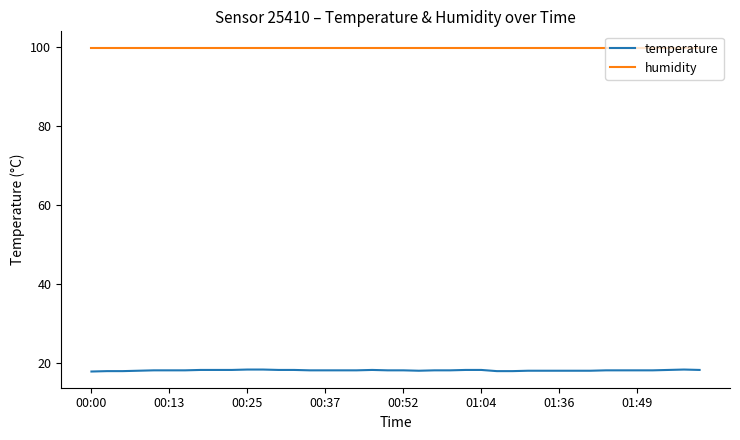

List the series in order of their peak value, lowest first.

temperature, humidity